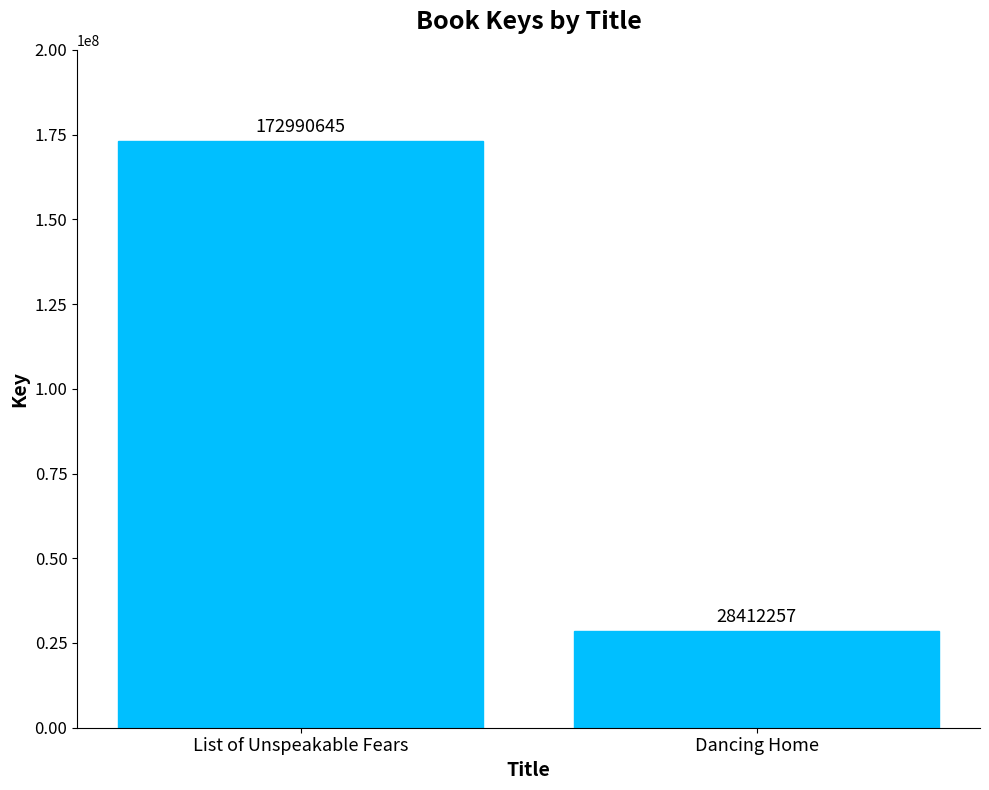

Is it true that the value at List of Unspeakable Fears is 50047547?

False